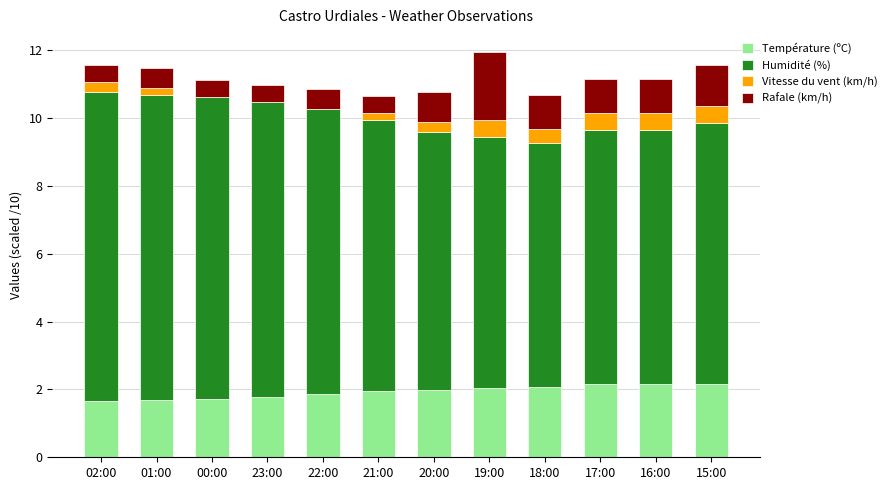

What is the total value across all series at 15:00?

11.6